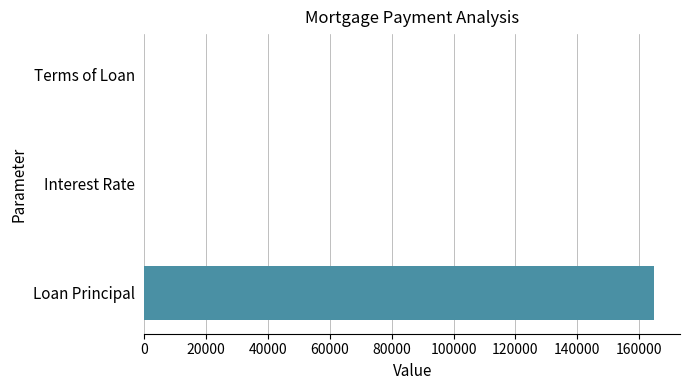

Where is the data nearest to the value 82500?

Terms of Loan